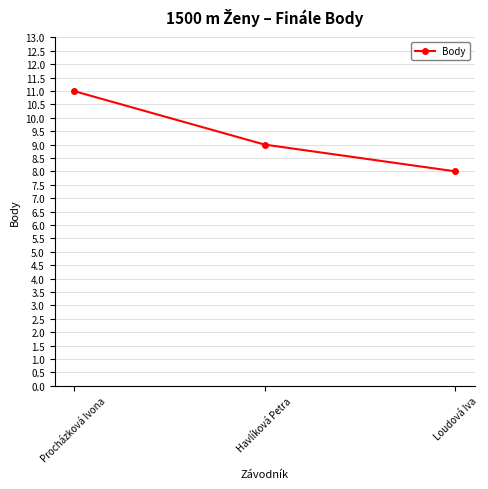

What is the sum of all values?

28